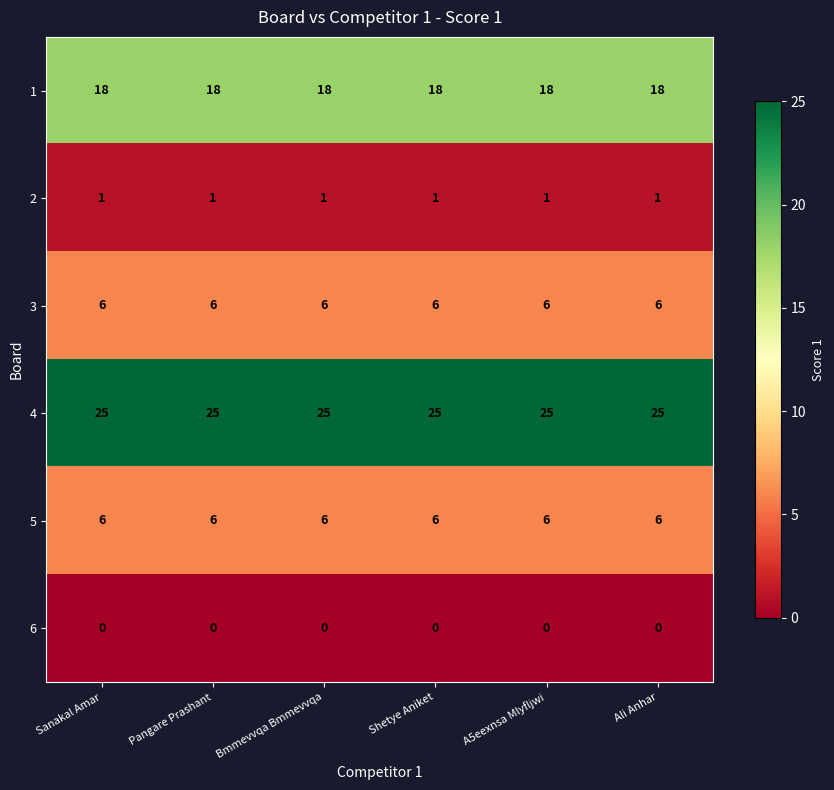

How many series are shown in this chart?

6